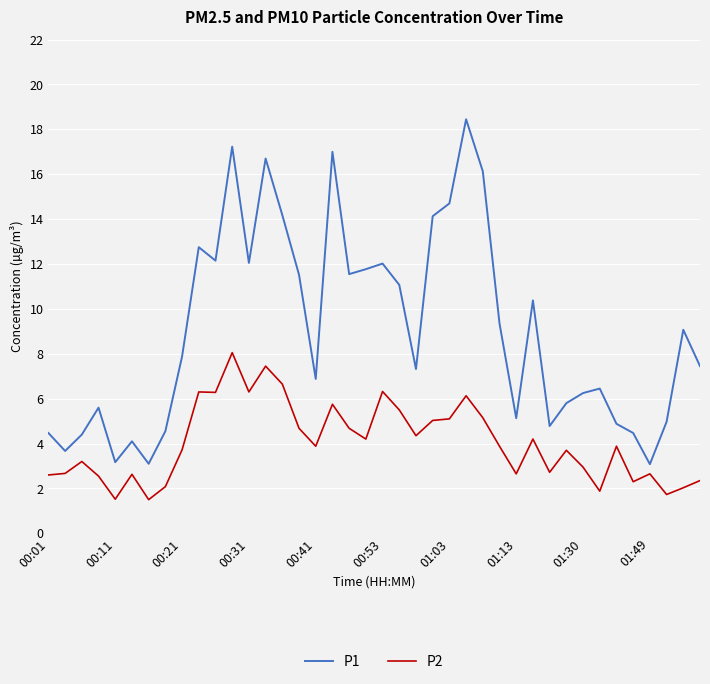

Which series has the largest range (max minus min)?

P1